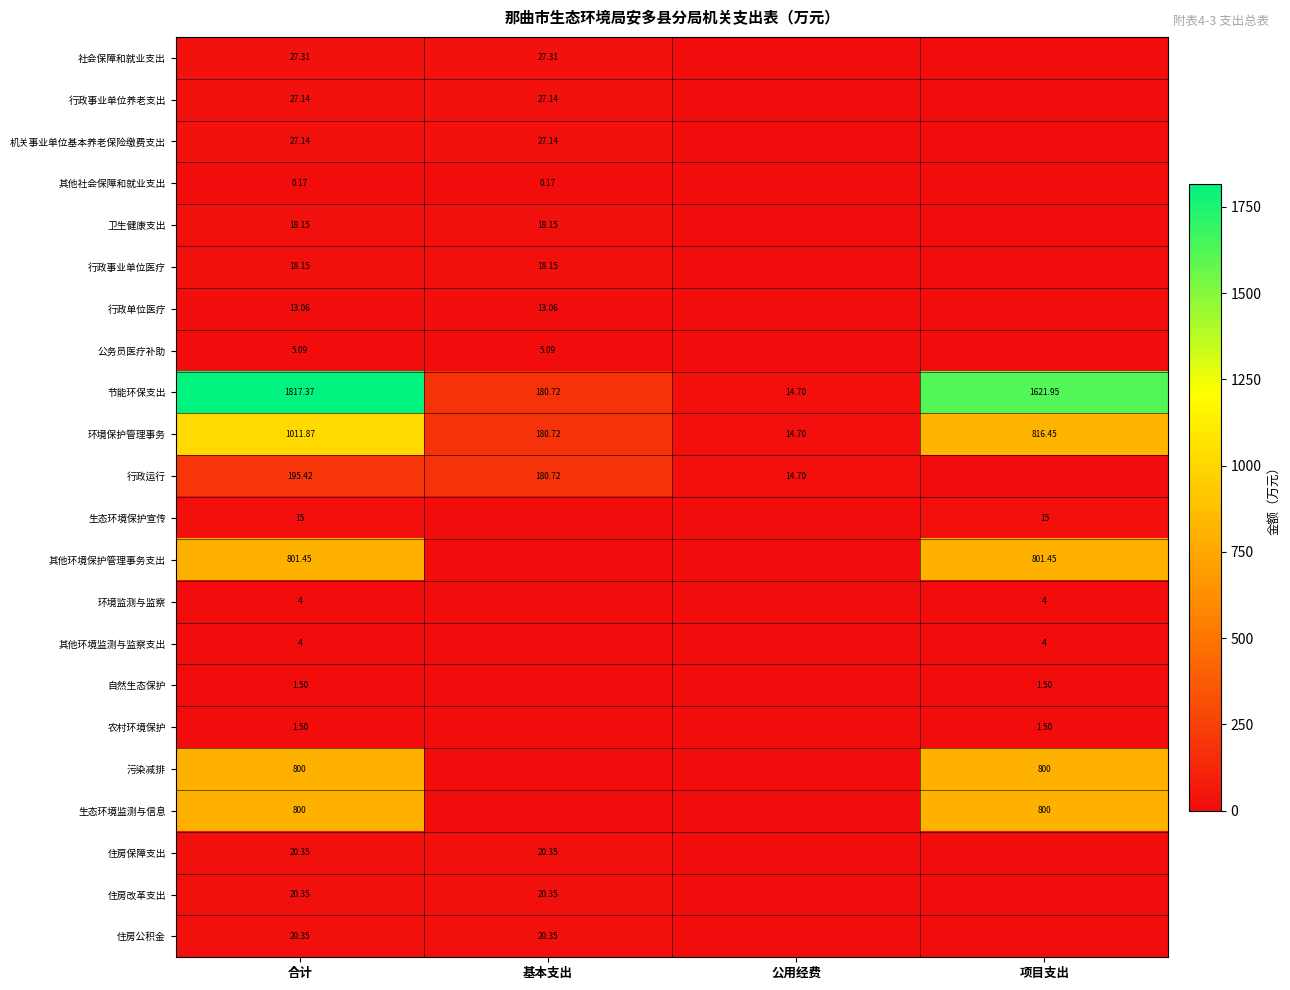

List the labels in order of 节能环保支出 value, largest first.

合计, 项目支出, 基本支出, 公用经费